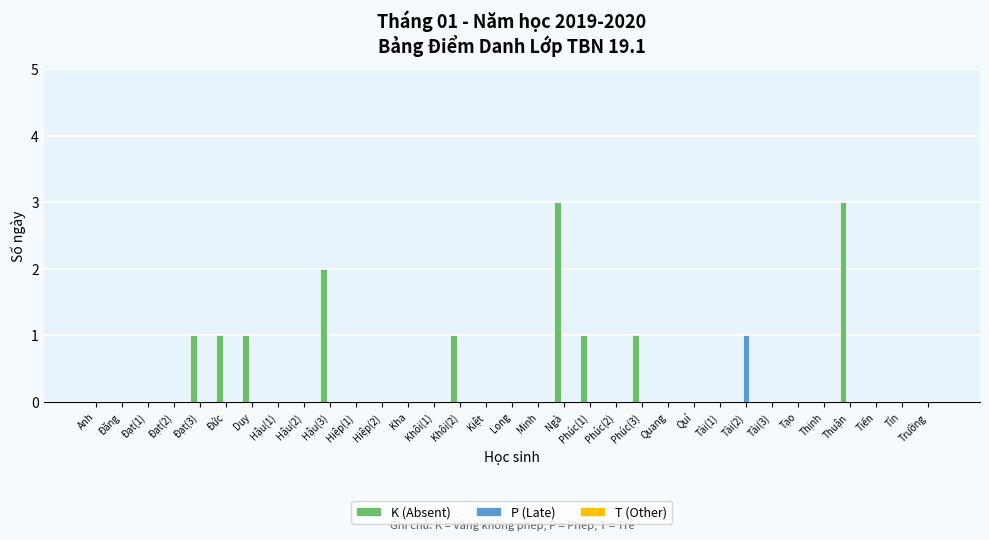

Between Đạt(1) and Tài(2), which series saw the biggest shift?

P (Late)